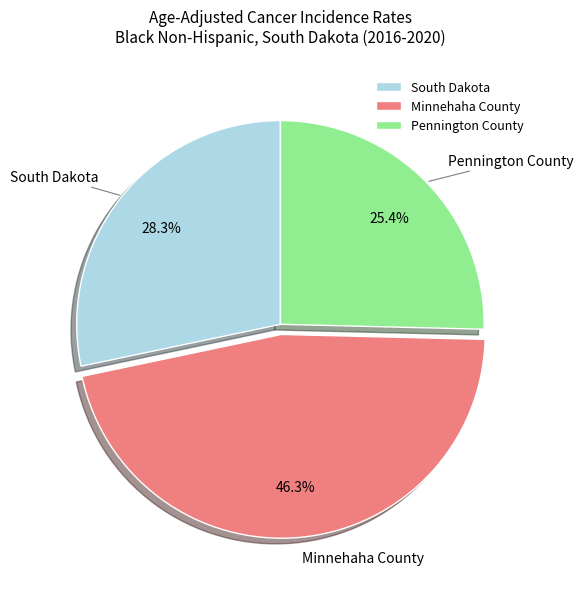

Which category has the smallest portion of the pie?

Pennington County